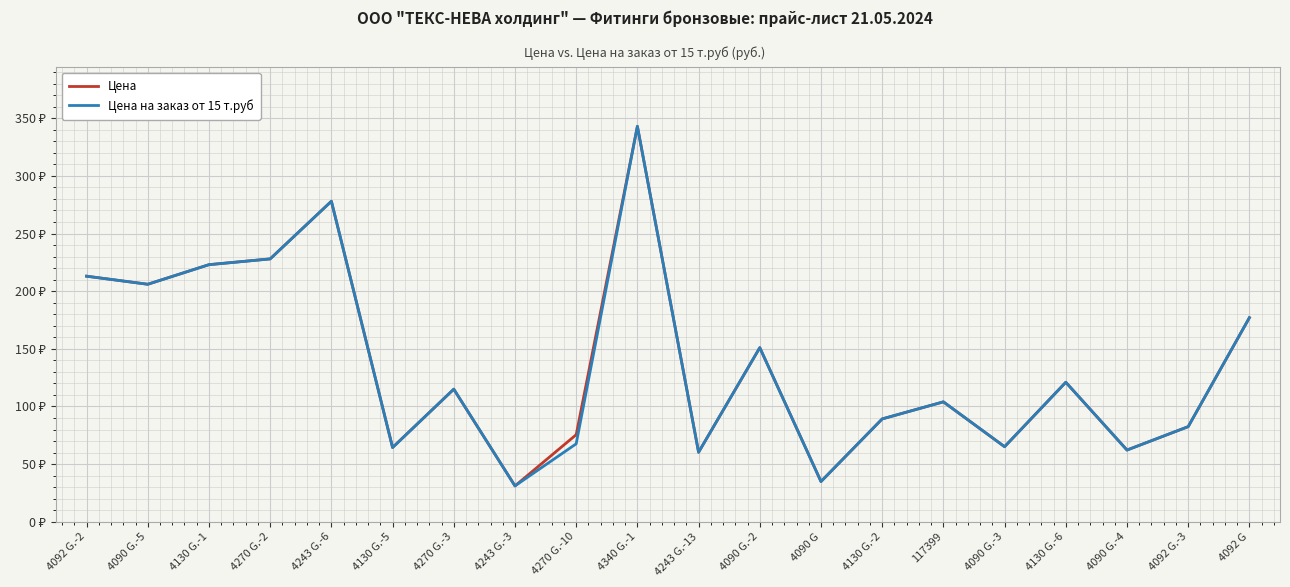

What is the sum of all Цена на заказ от 15 т.руб values?

2716.3